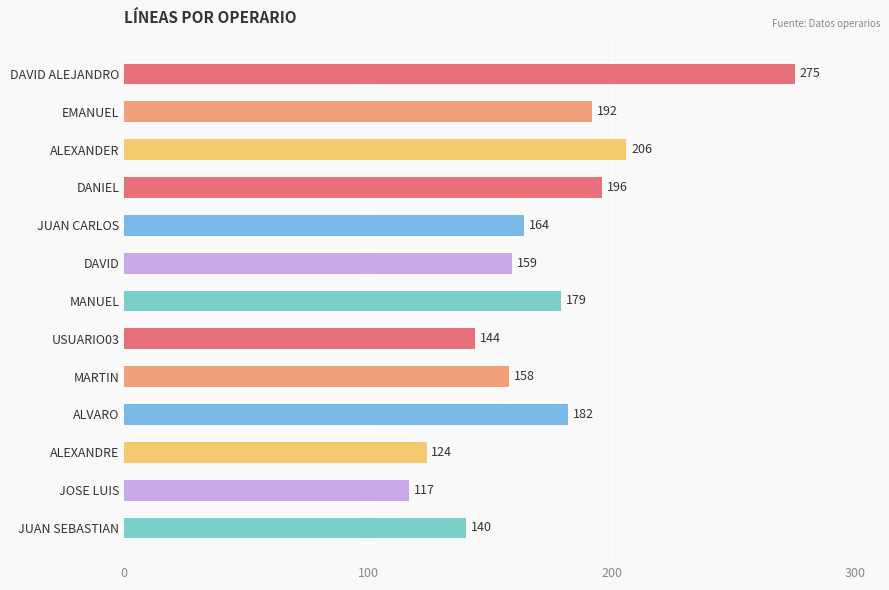

Reading top to bottom, transcribe all the data shown in this chart.

275	192	206	196	164	159	179	144	158	182	124	117	140